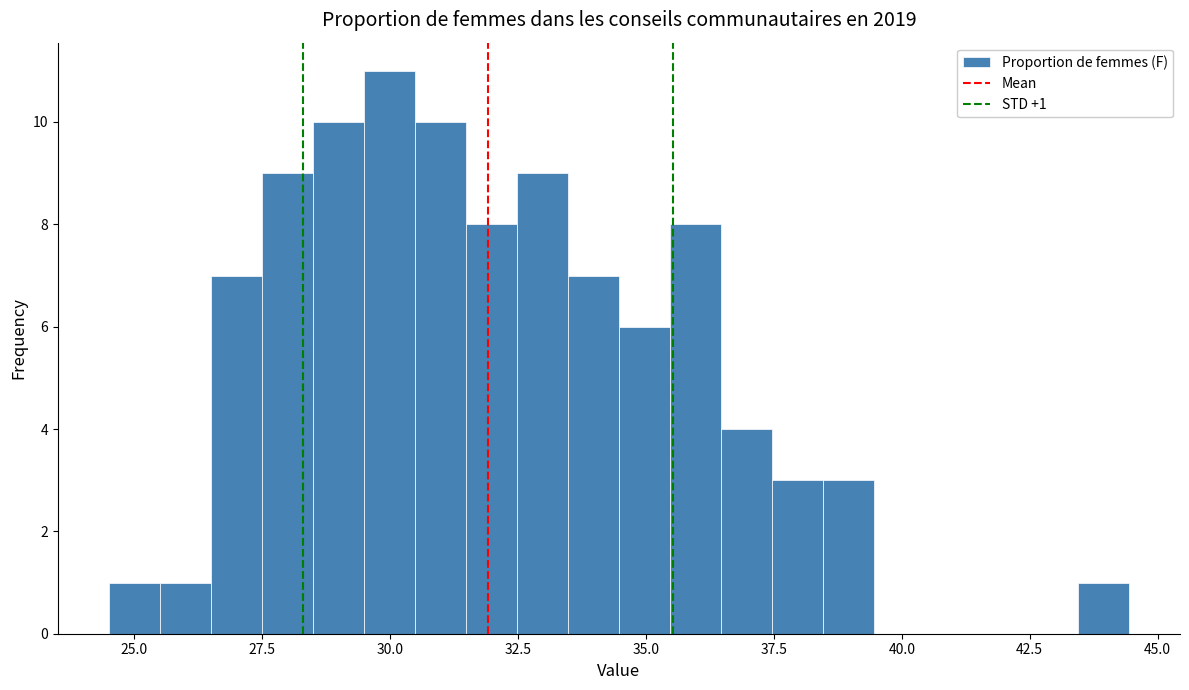

Around what value on the x-axis is the tallest bar? Give the approximate position of its centre, as read against the axis.

30.0